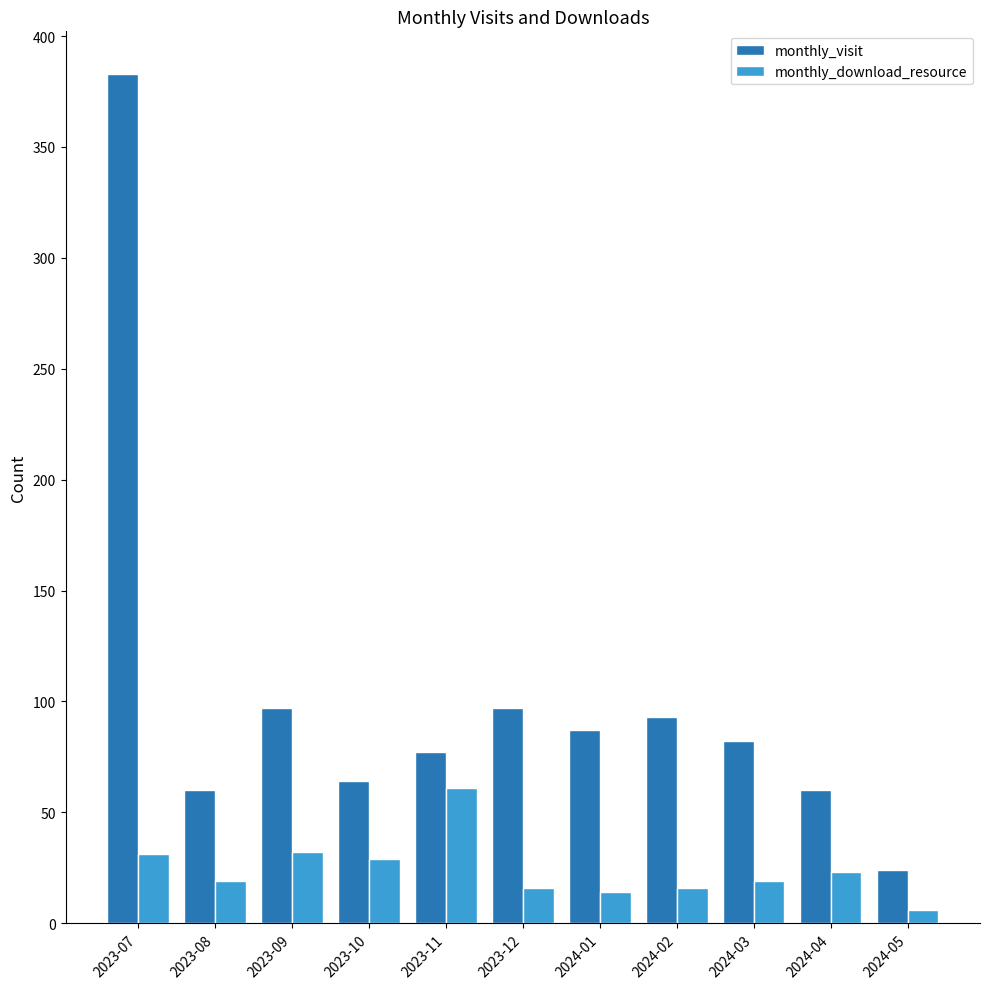

Is it true that monthly_download_resource equals 29 at 2023-10?

True